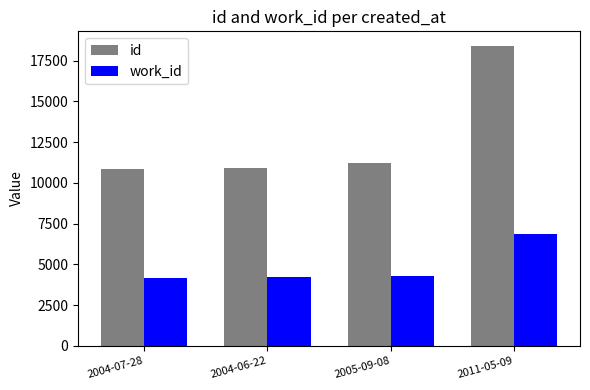

Which series changed the most between 2004-07-28 and 2005-09-08?

id